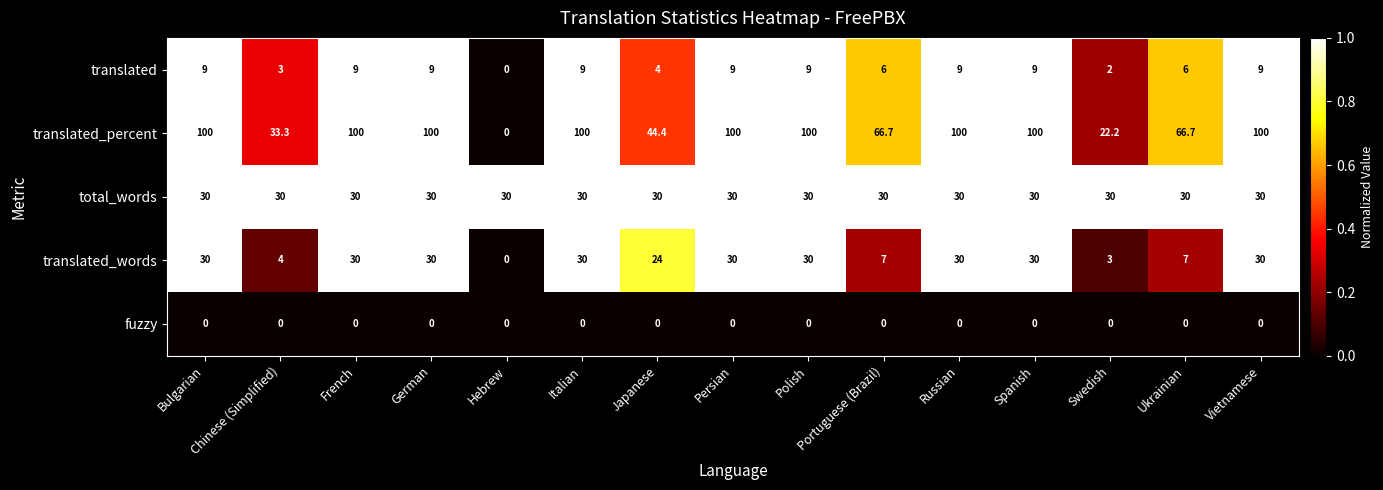

Where is translated_percent nearest to the value 50?

Japanese